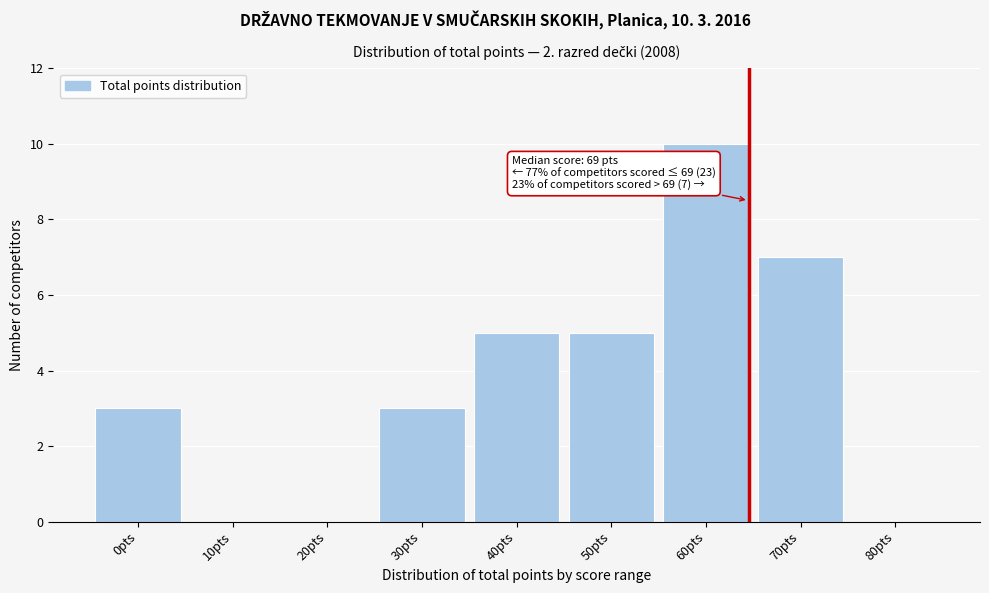

Reading left to right, extract all data points from this chart.

0pts=3	10pts=0	20pts=0	30pts=3	40pts=5	50pts=5	60pts=10	70pts=7	80pts=0